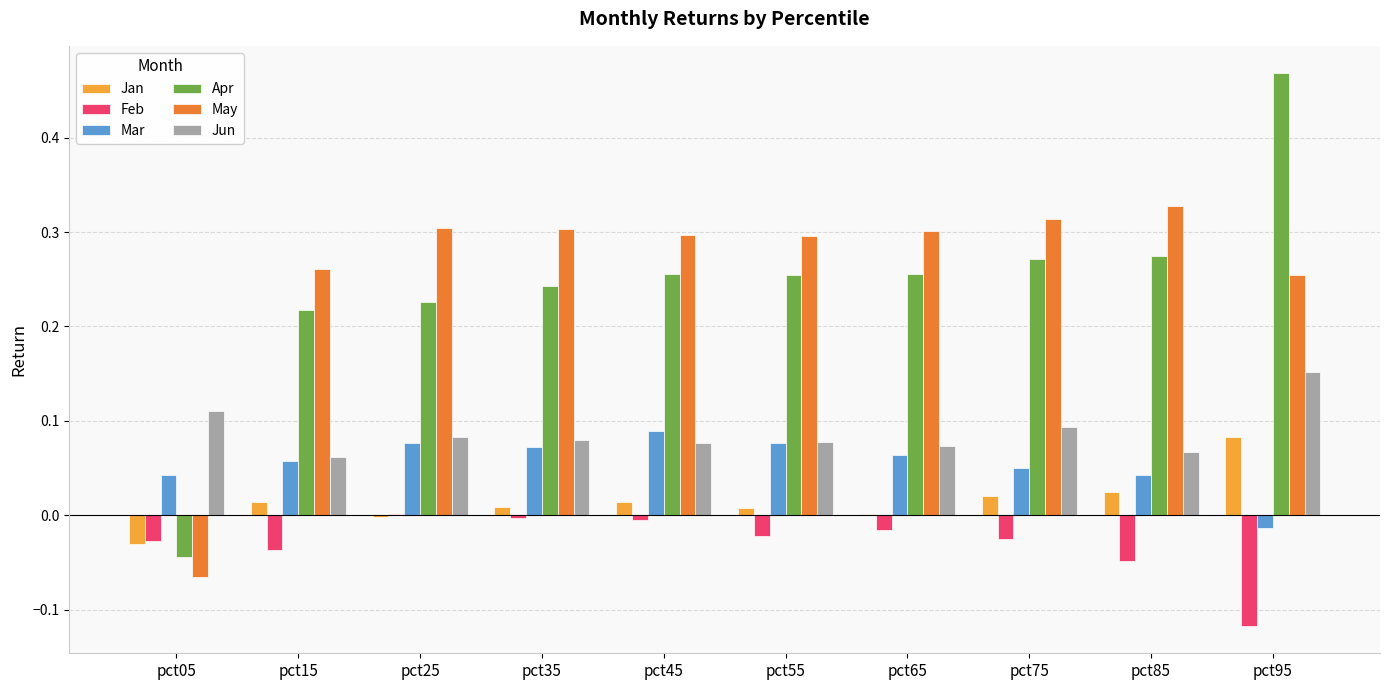

True or false: May has a value of 0.3 at pct45.

True